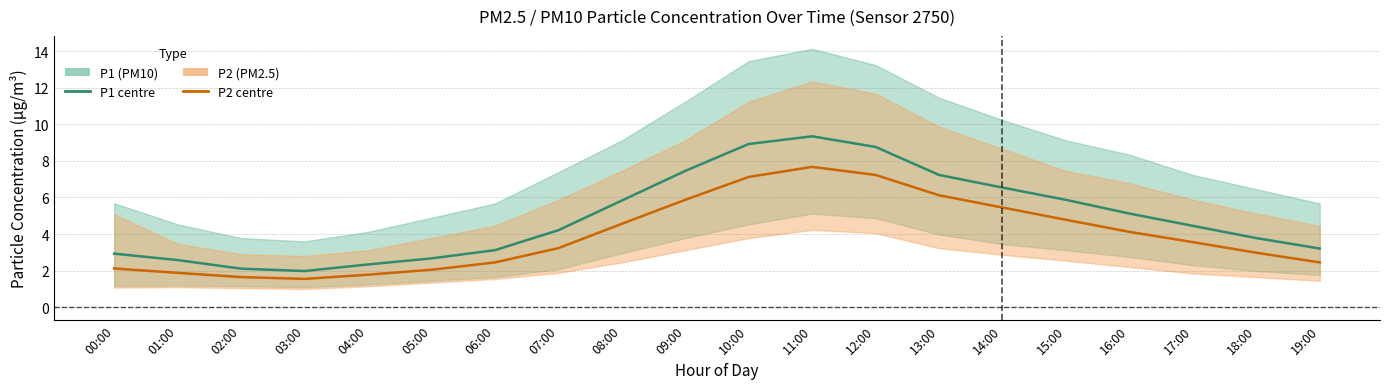

What is the label of the 5th point from the right?

15:00